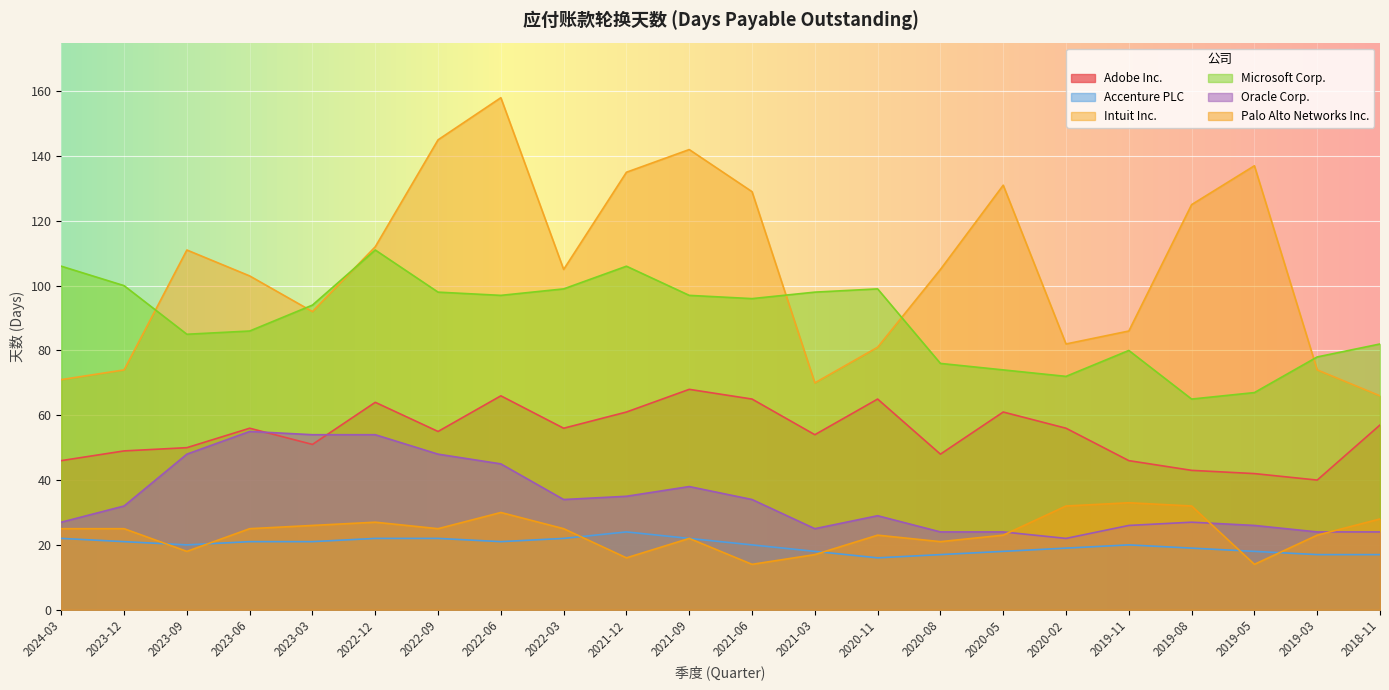

What is the difference between the Intuit Inc. values at 2023-09 and 2022-03?

6